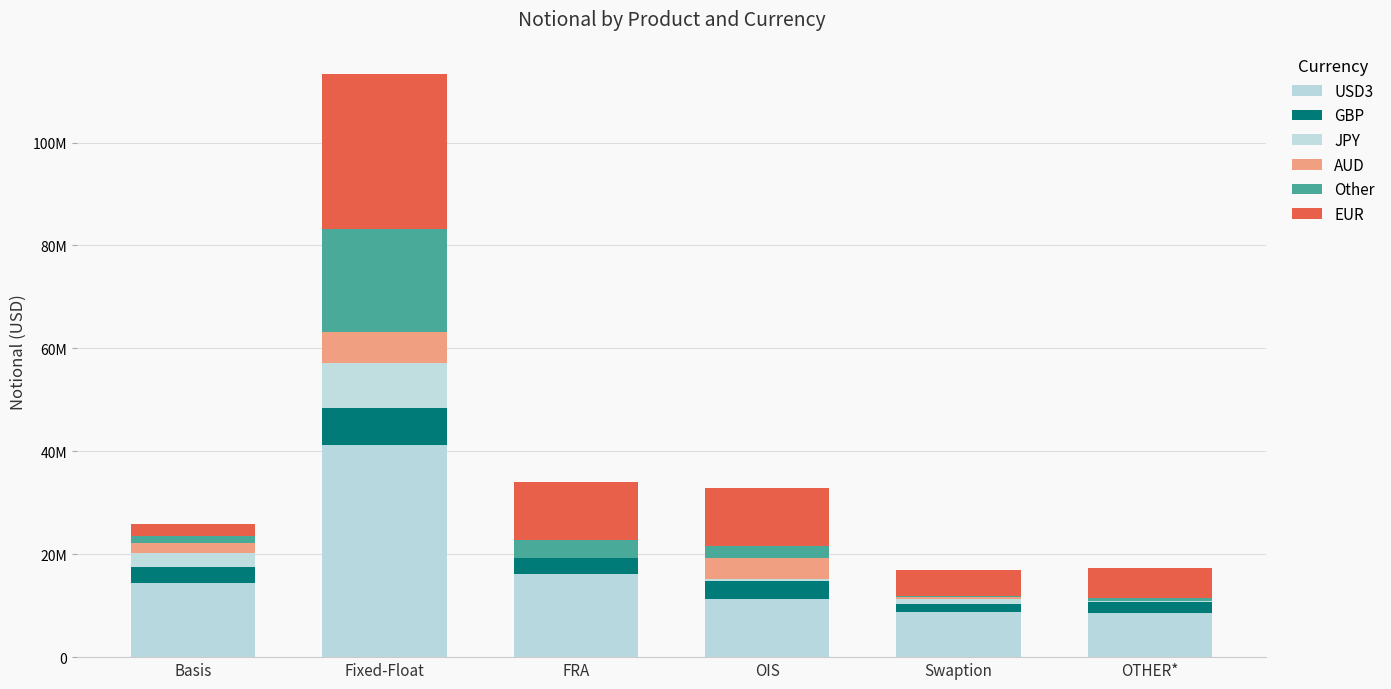

Are the bars horizontal?

No